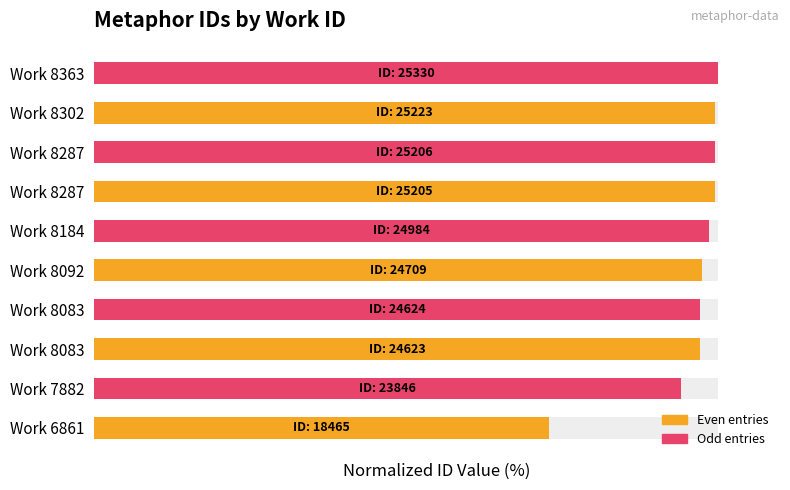

What is the change in value from Work 6861 to Work 8287?

+26.6